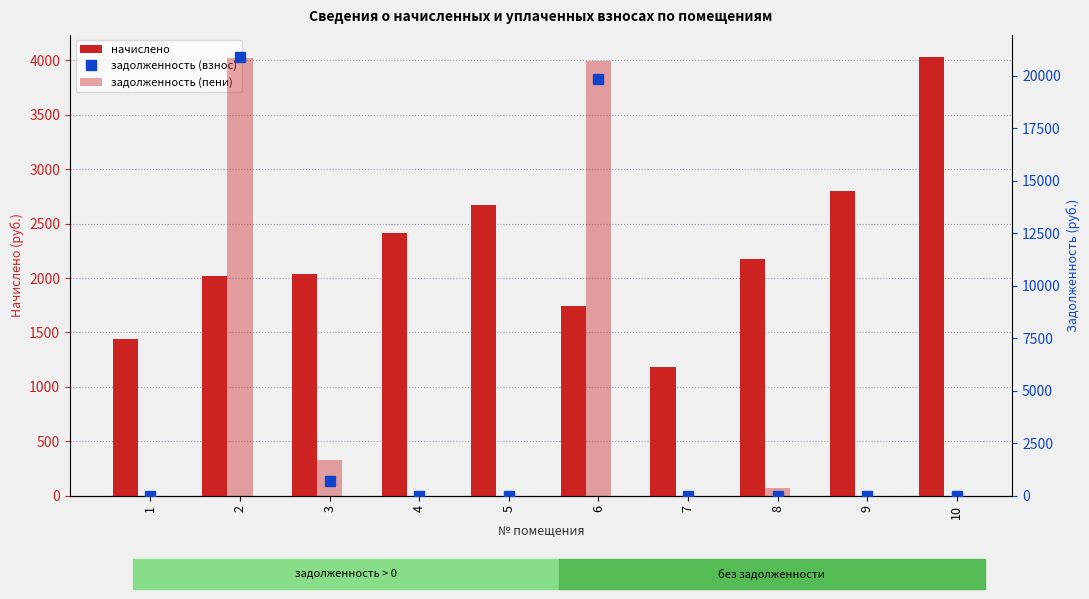

What is the average value of the задолженность (пени) series?

4364.9